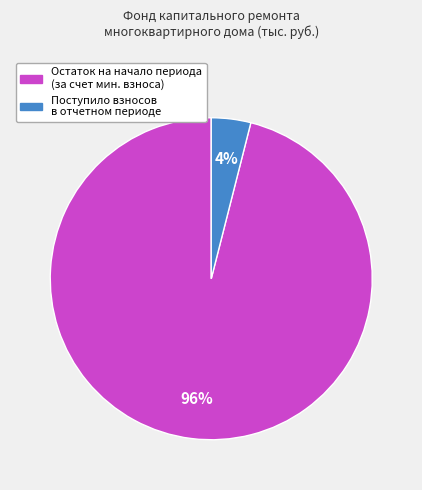

To the nearest percent, what is the difference between the largest and smallest slice percentages?

92%